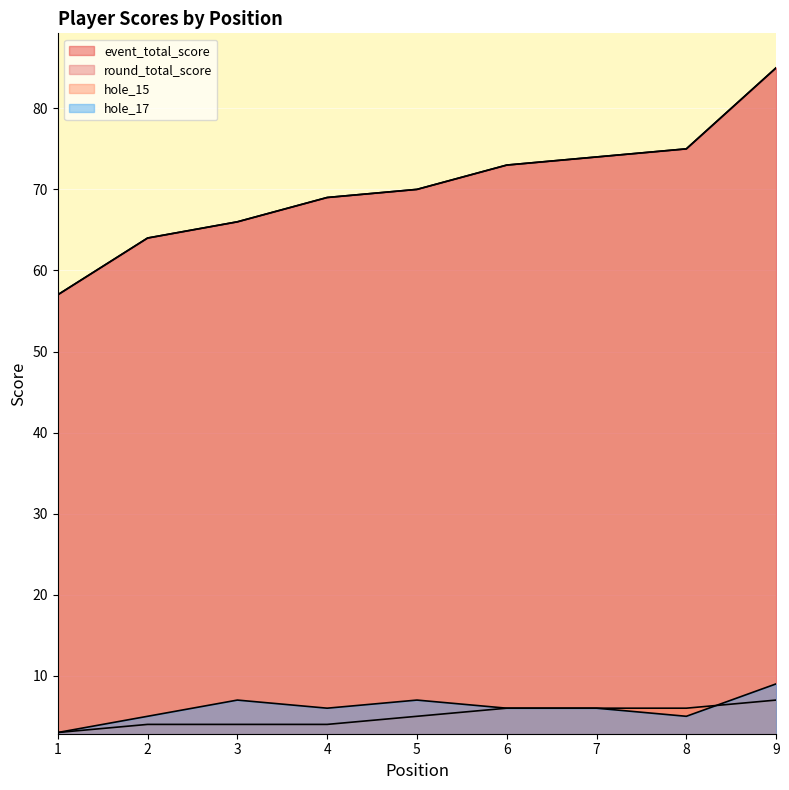

Which label corresponds to the smallest value in the chart?

1